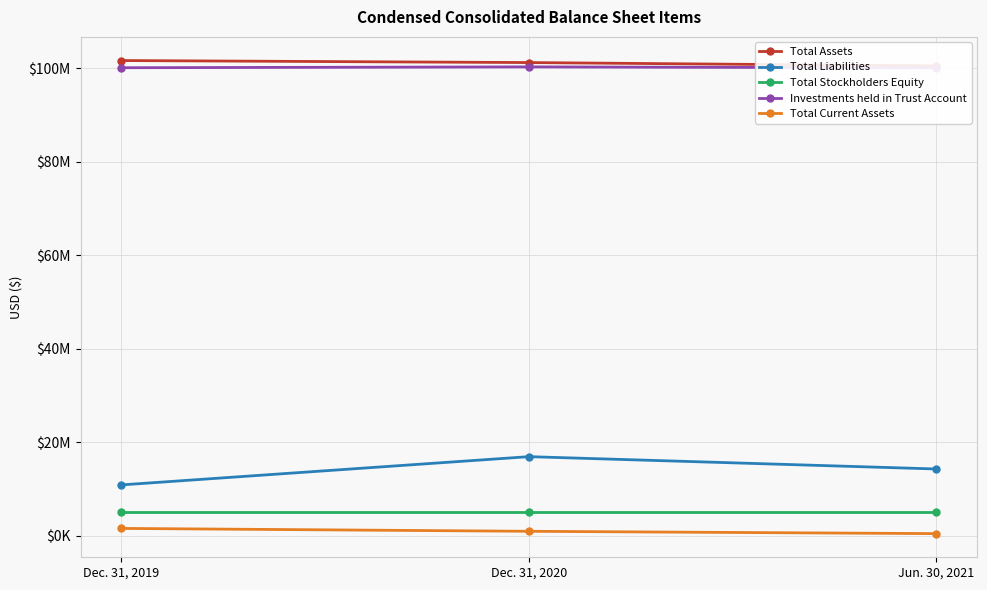

What is the average value of the Total Assets series?

101167897